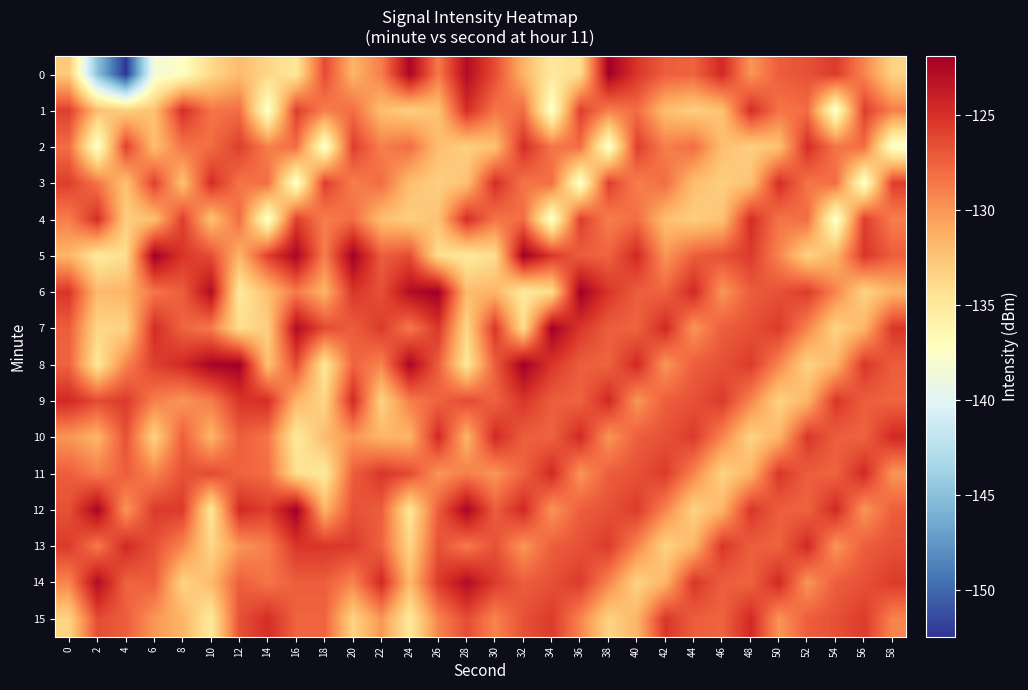

How many series are shown in this chart?

16